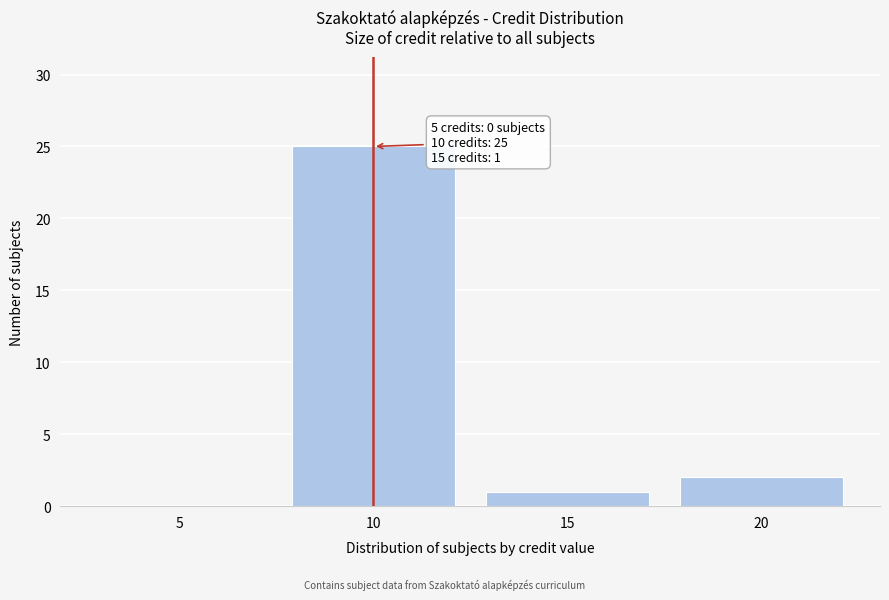

What is the sum of all values?

28